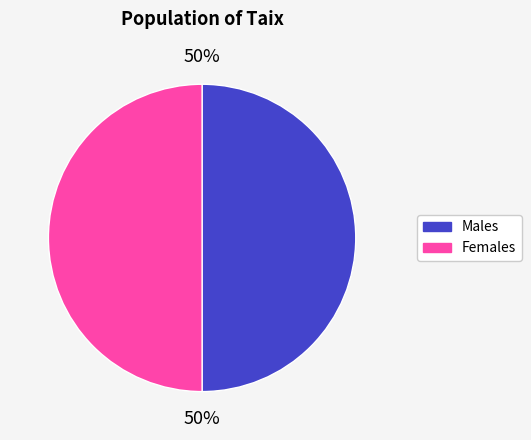

How many segments does this pie chart have?

2